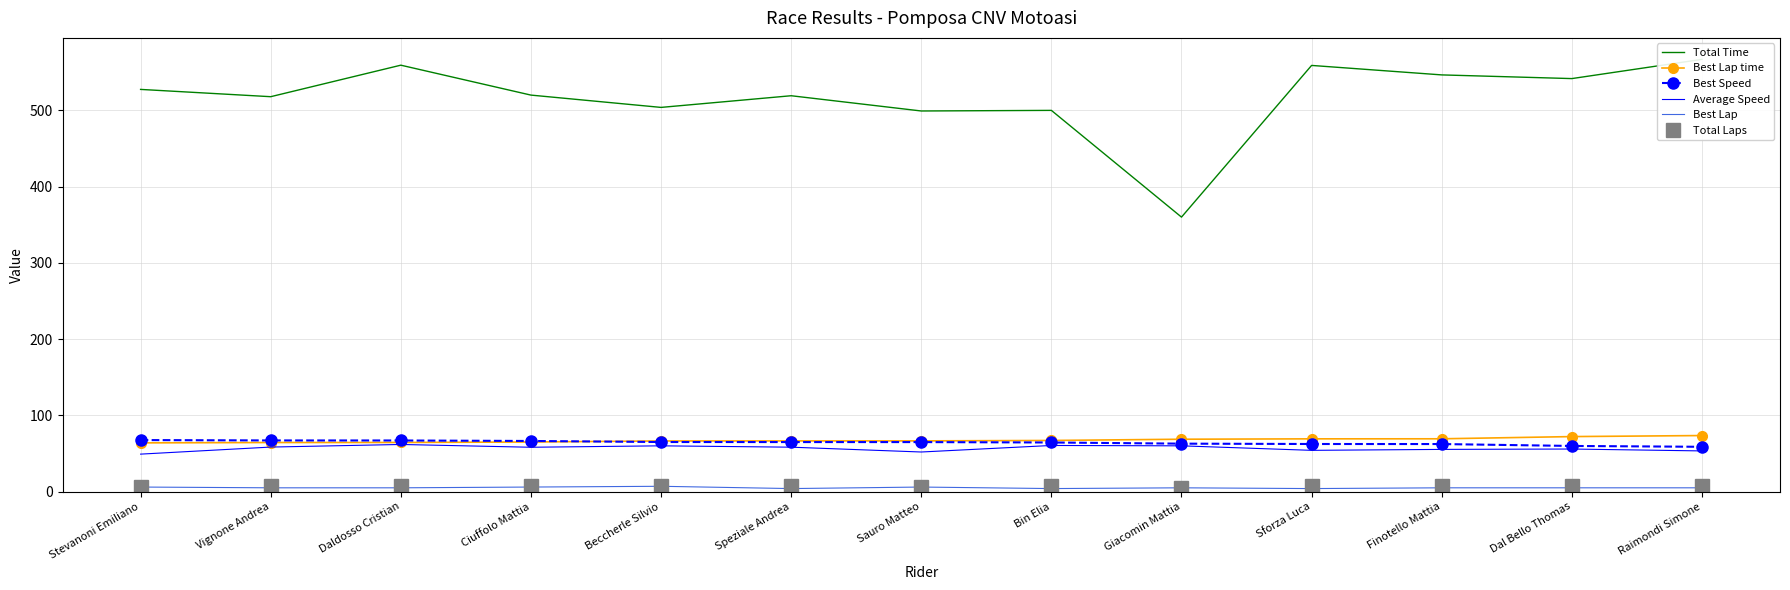

True or false: Average Speed and Total Time cross at least once.

False